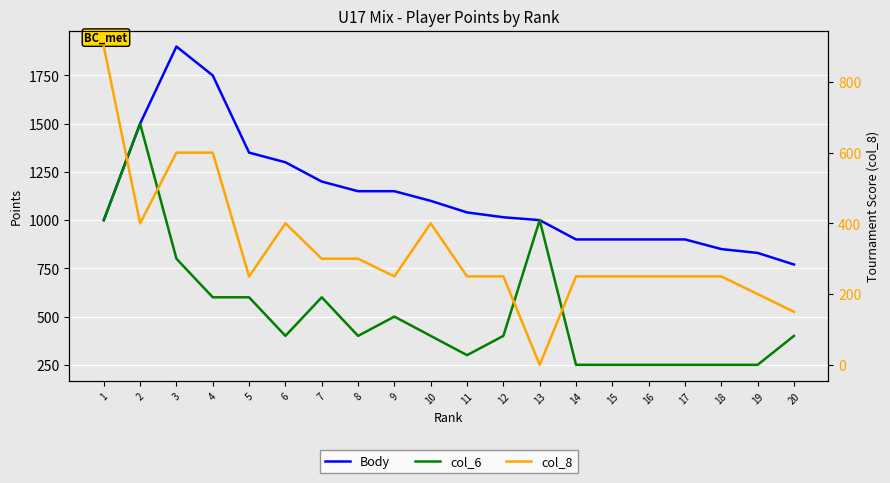

True or false: Body and col_8 intersect in this chart.

False